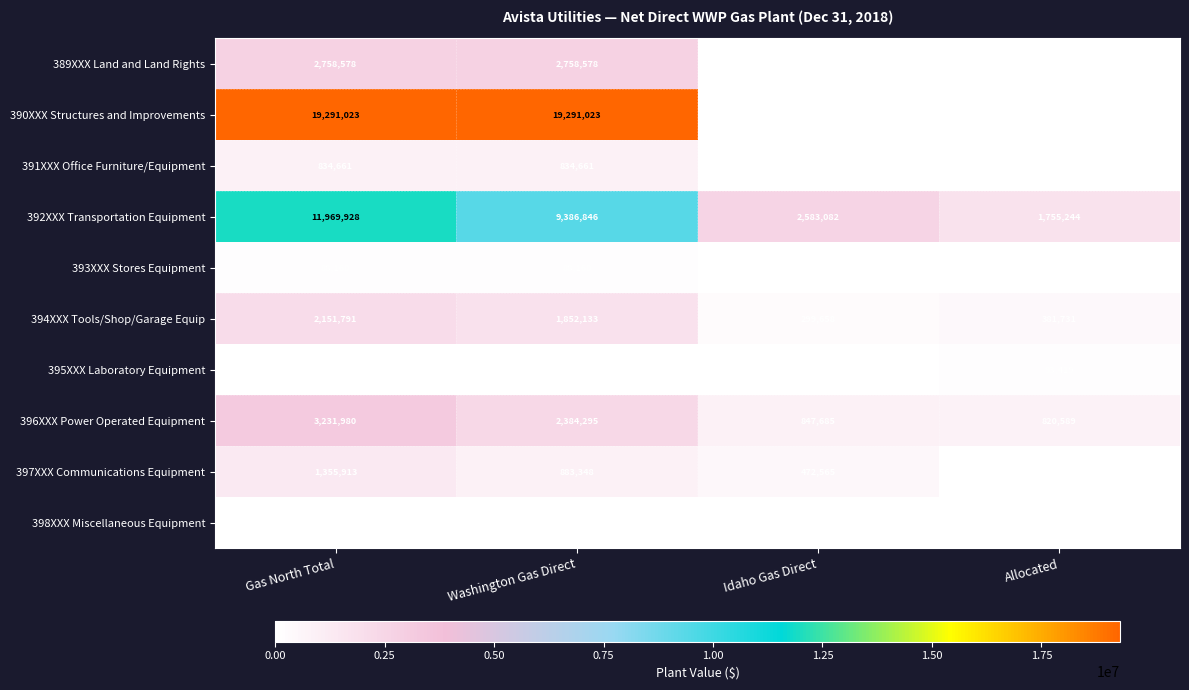

What is the maximum value for 396XXX Power Operated Equipment?

3231980